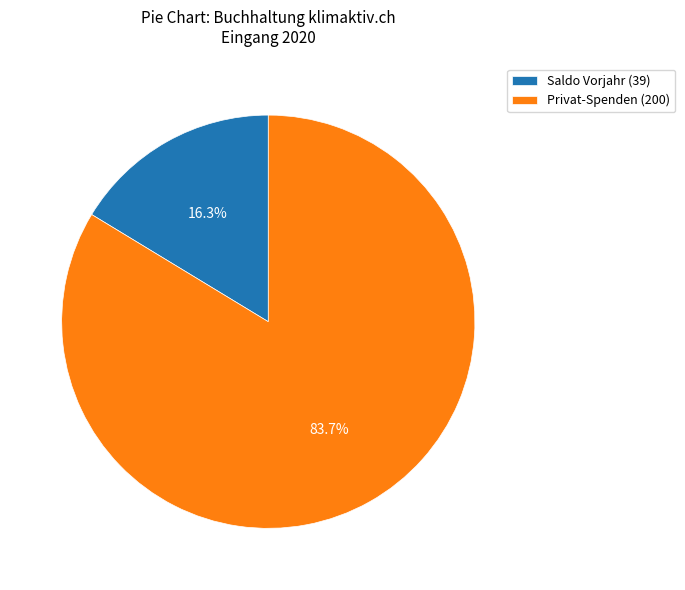

Rank the categories by value from highest to lowest.

Privat-Spenden (200), Saldo Vorjahr (39)